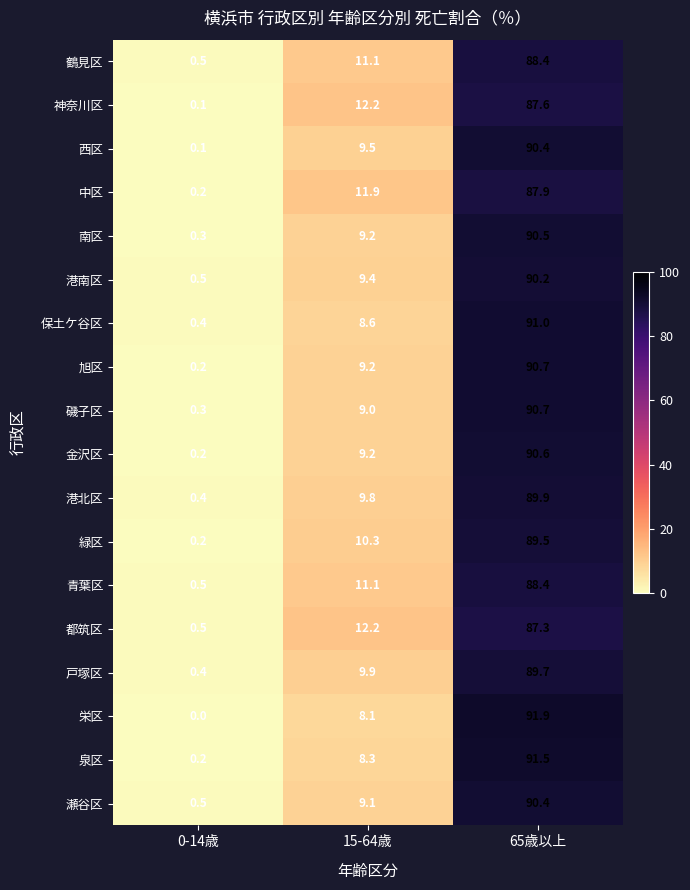

What is the highest value of the 港南区 series?

90.2